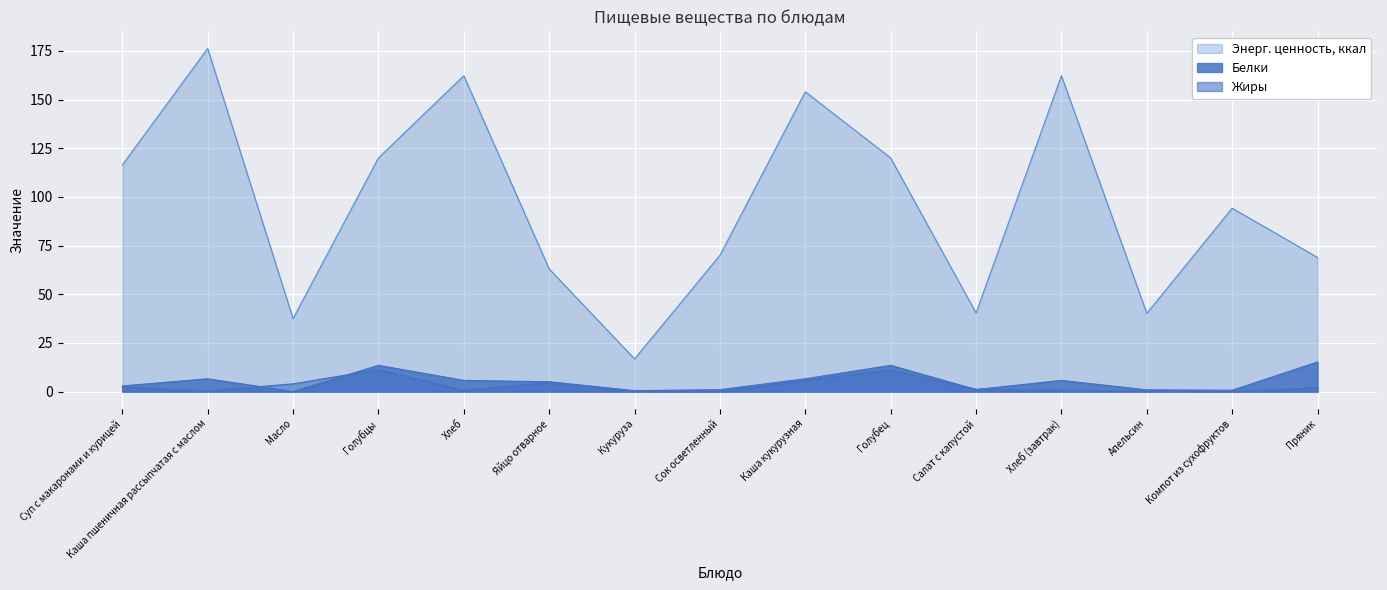

Which series has the largest total across all categories?

Энерг. ценность, ккал